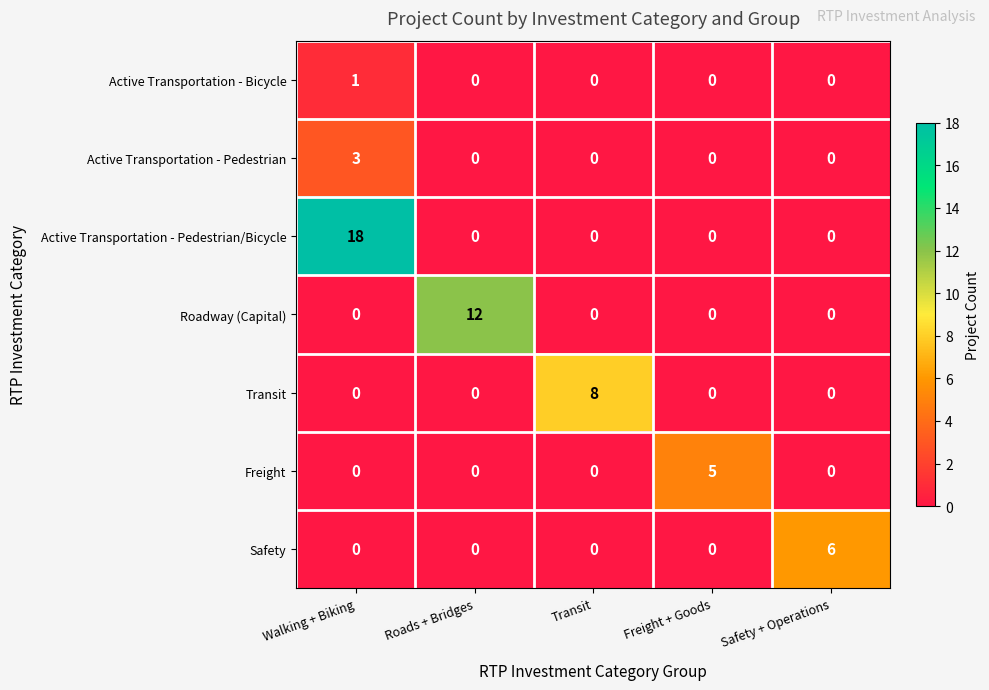

At which category is the sum across all series the highest?

Walking + Biking